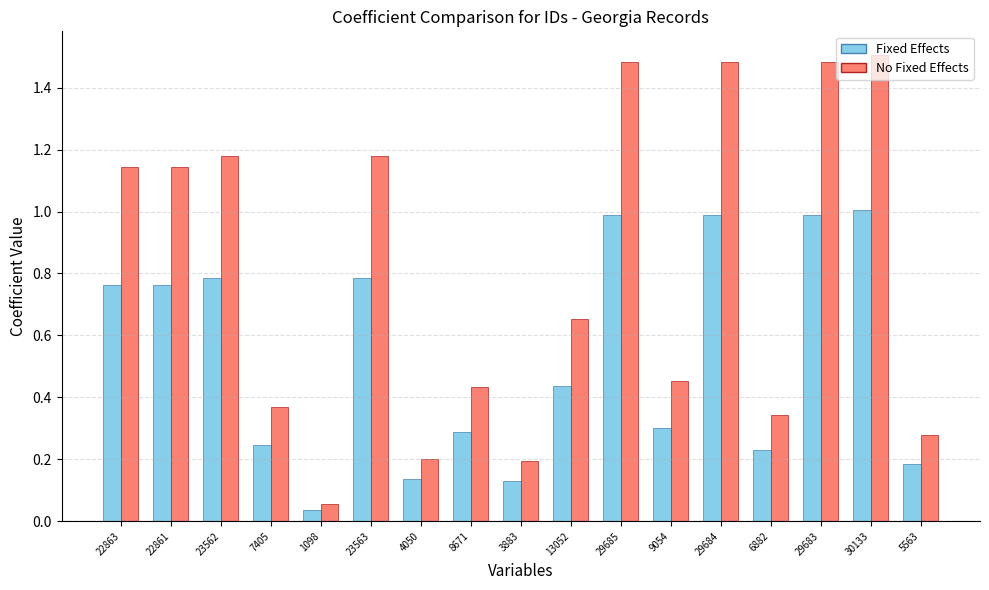

Where is Fixed Effects nearest to the value 0?

1098